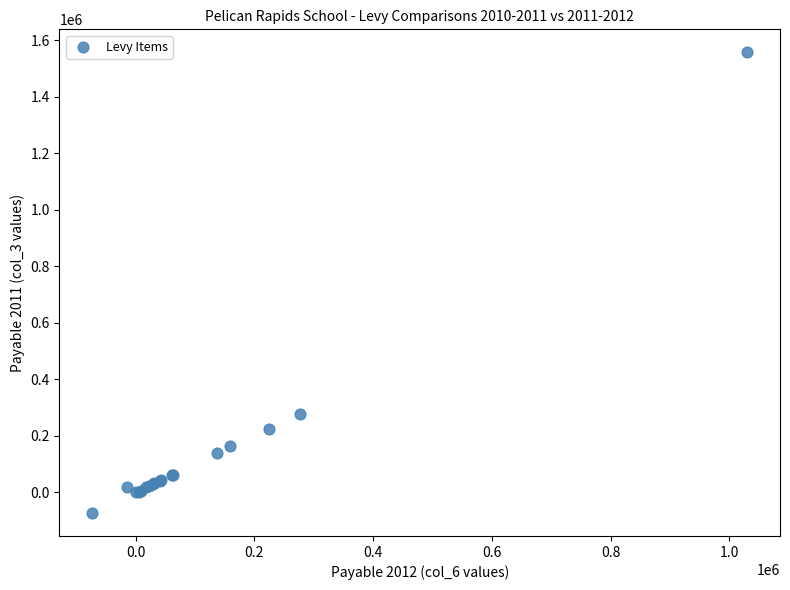

What Y value in the scatter plot is closest to 741942?

276990